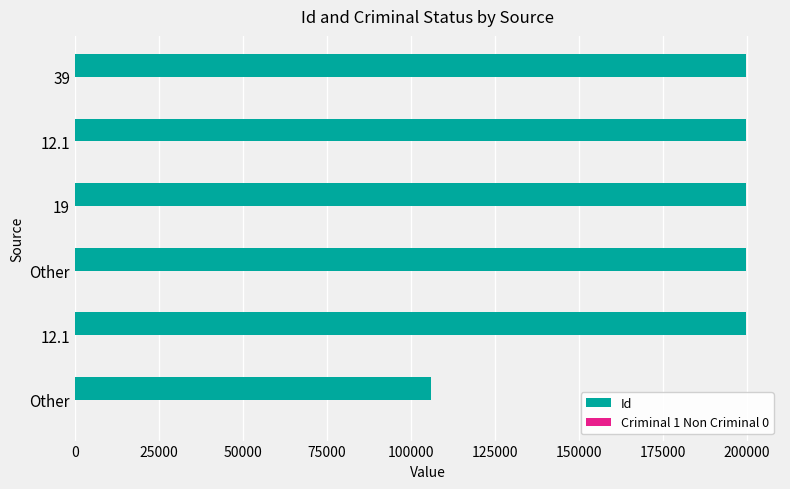

How many distinct data groups are displayed?

2